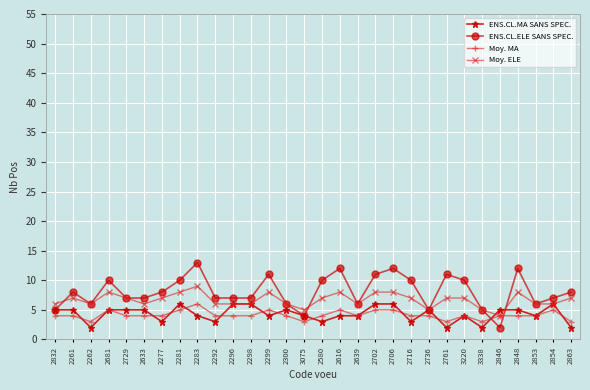

What is the approximate value of ENS.CL.MA SANS SPEC. at 2846?

5